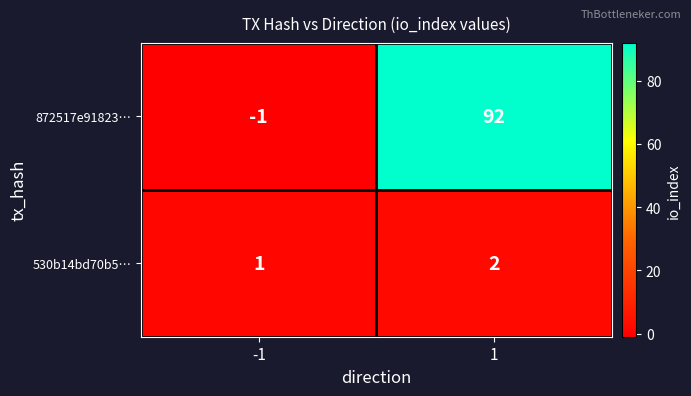

At how many categories does at least one series exceed 40?

1